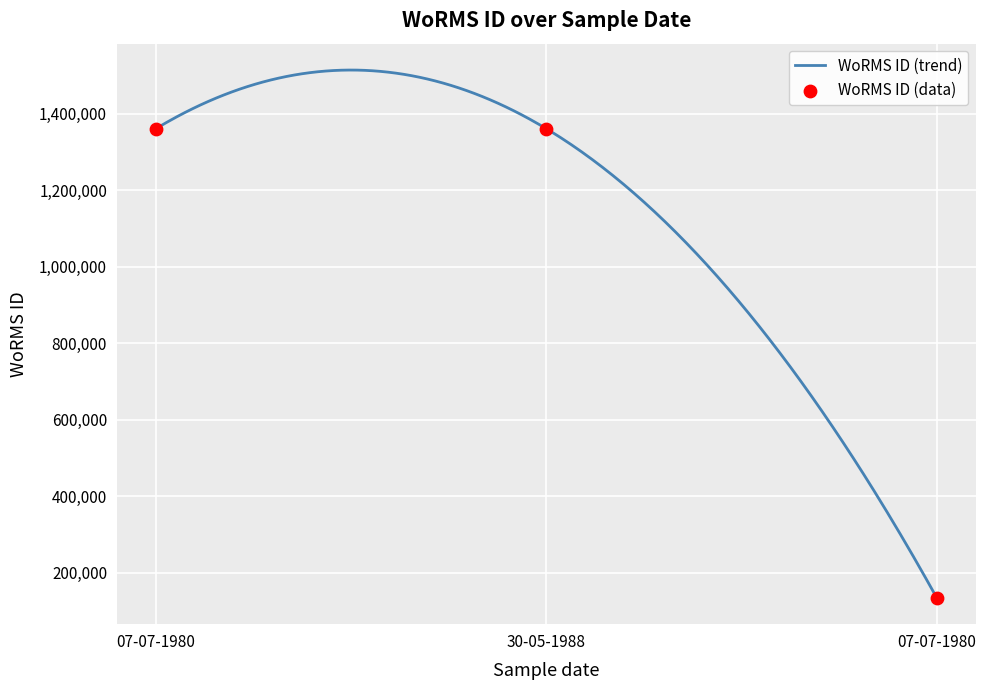

What is the change in value from 07-07-1980 to 07-07-1980?

-1226610